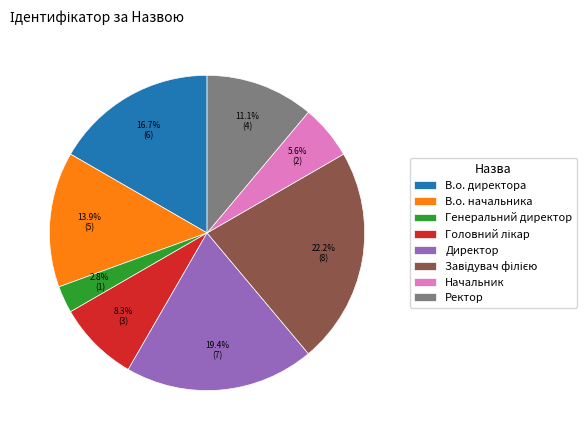

Is there a majority slice in this chart?

No